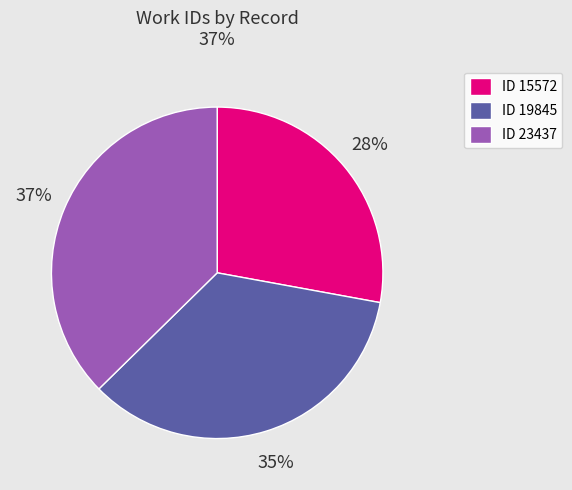

To the nearest percent, what is the difference between the largest and smallest slice percentages?

9%